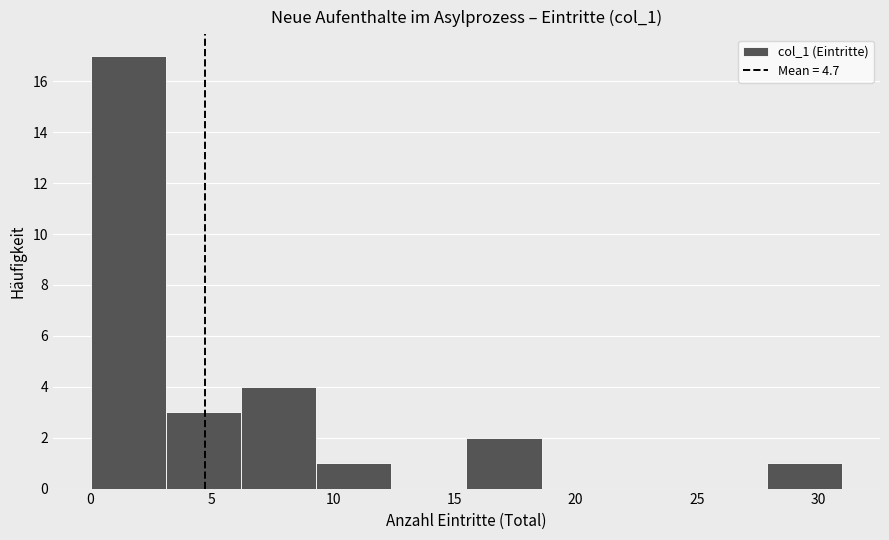

Which range on the x-axis has the tallest bar?

0.0 to 3.1